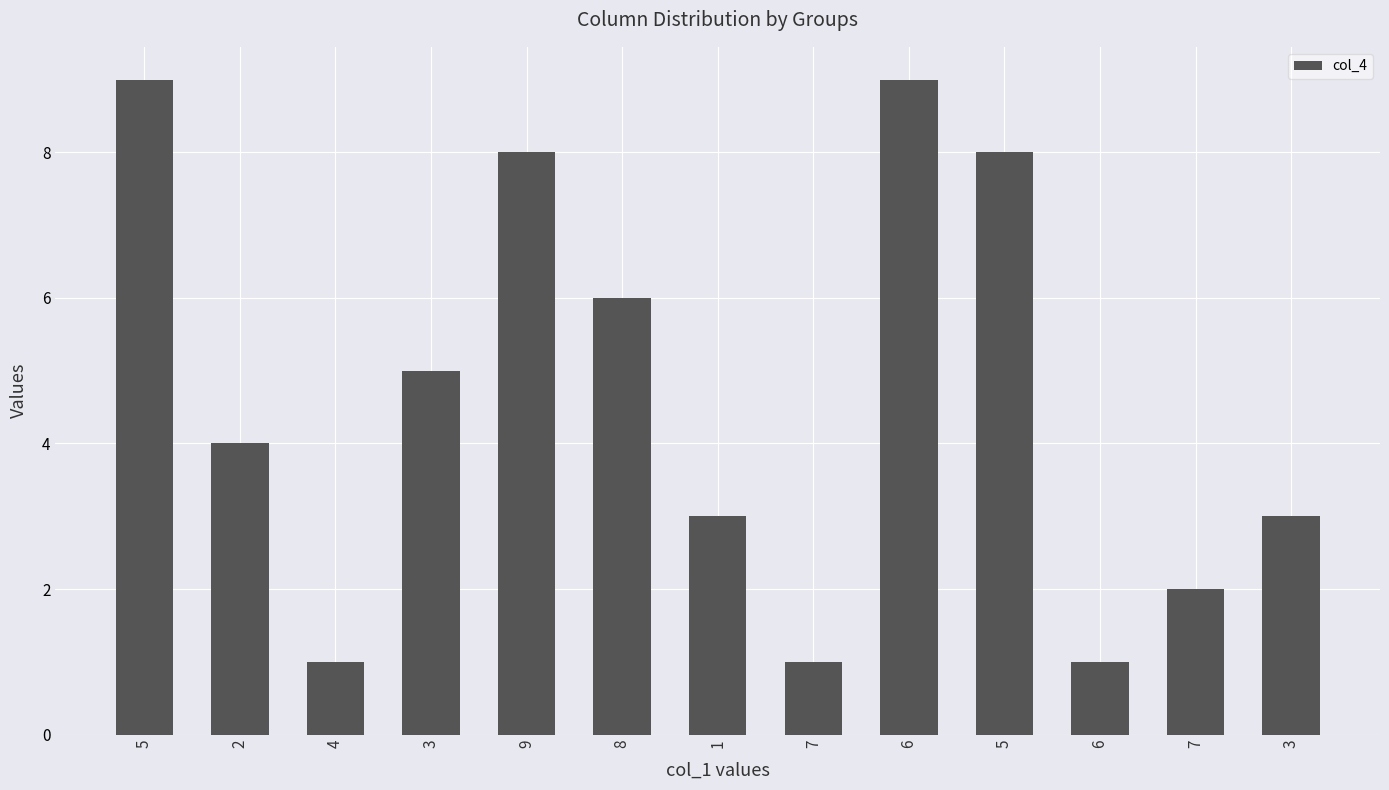

Count the number of categories in the chart.

13